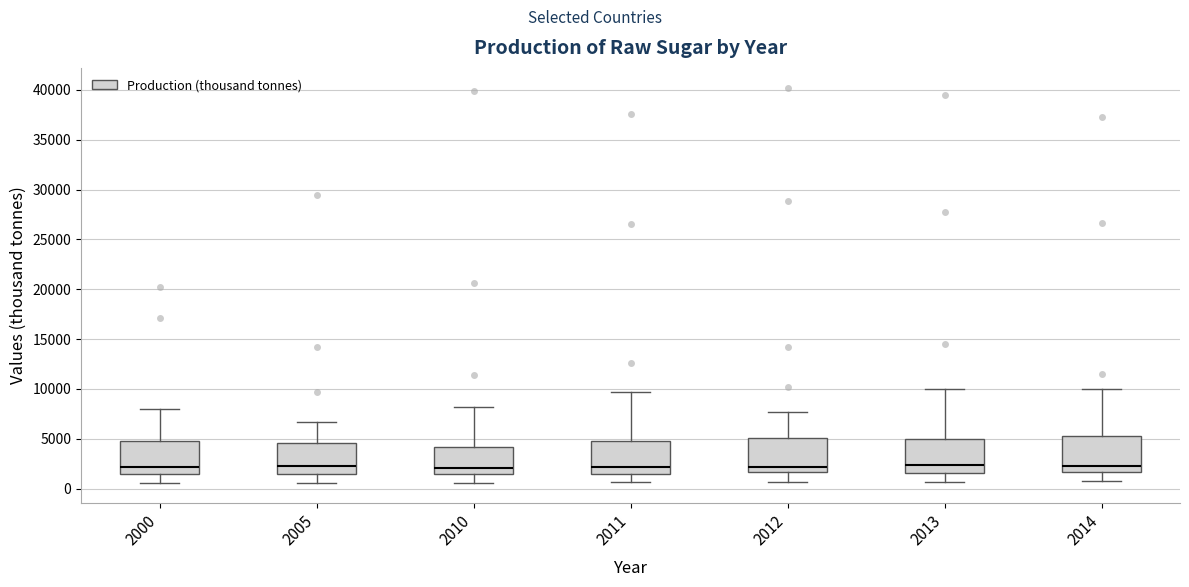

Reading left to right, transcribe this box plot: for each box, give where its median line is, the range the box spans, and where its two whiskers end, as read against the y-axis. The values are not printed on the chart, so give them approximately, as read against the axis.

2000: median 2000, box 1500 to 5000, whiskers 500 to 8000
2005: median 2000, box 1500 to 4500, whiskers 500 to 6500
2010: median 2000, box 1500 to 4000, whiskers 500 to 8000
2011: median 2000, box 1500 to 5000, whiskers 500 to 9500
2012: median 2000, box 1500 to 5000, whiskers 500 to 7500
2013: median 2500, box 1500 to 5000, whiskers 500 to 10000
2014: median 2500, box 1500 to 5000, whiskers 1000 to 10000